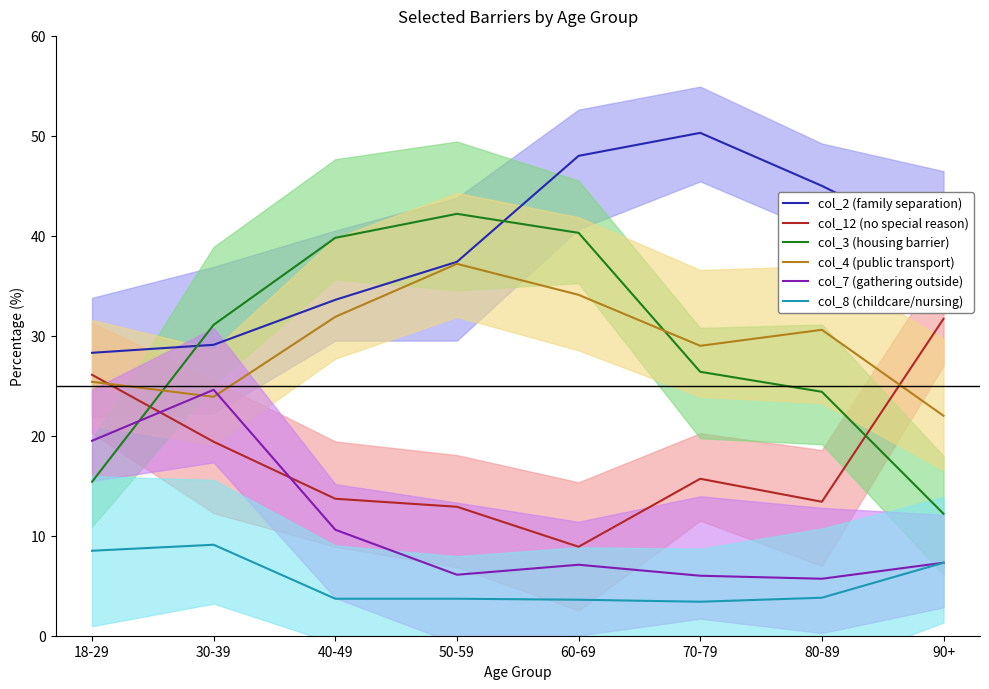

Which has a higher value, 80-89 or 30-39?

80-89